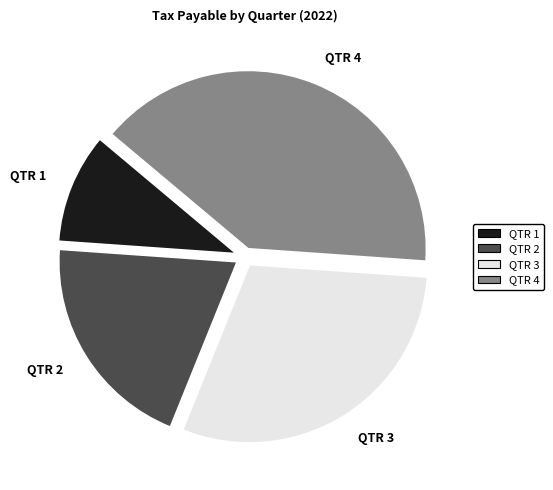

Is the sum of QTR 4 and QTR 2 greater than half?

Yes